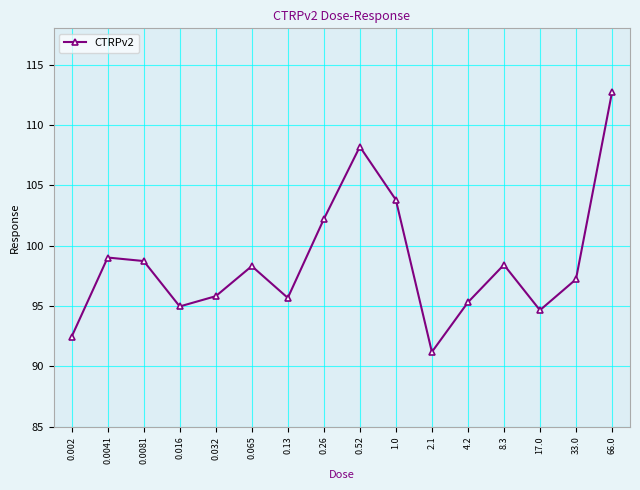

What is the label of the 5th point from the right?

4.2